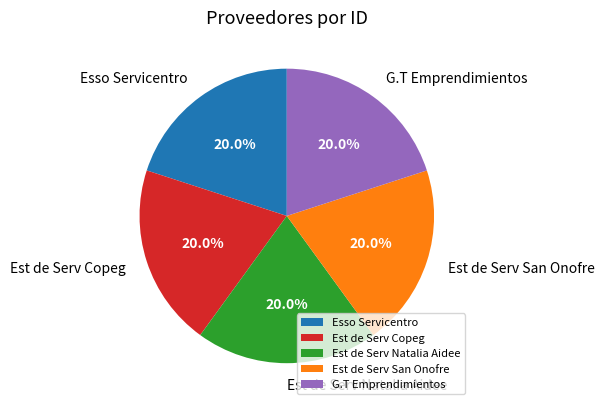

Is there any slice that represents more than half of the pie?

No